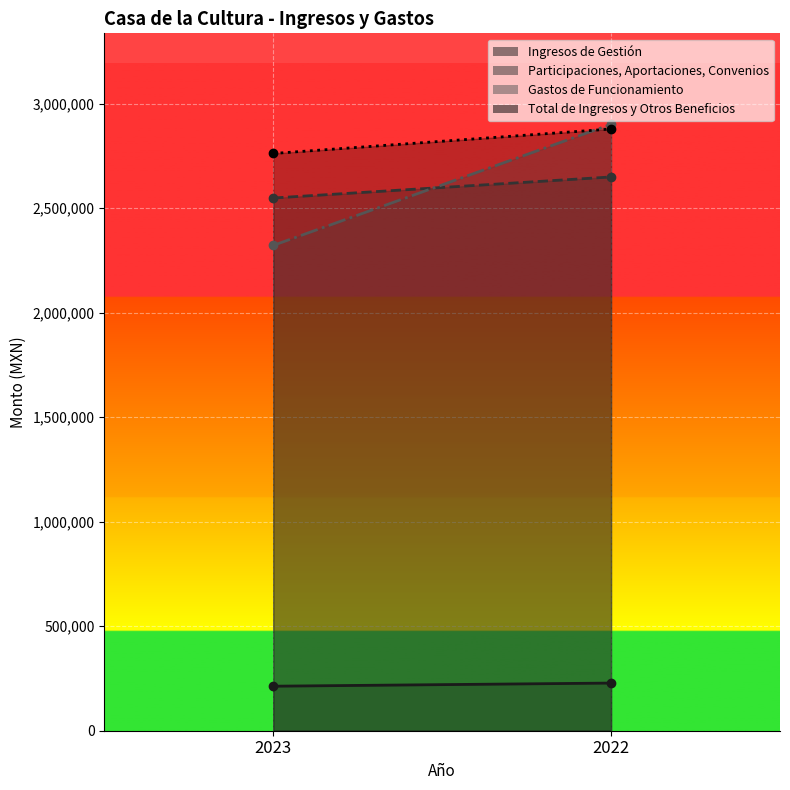

The value of Total de Ingresos y Otros Beneficios at 2022 is 4402437.8. True or false?

False